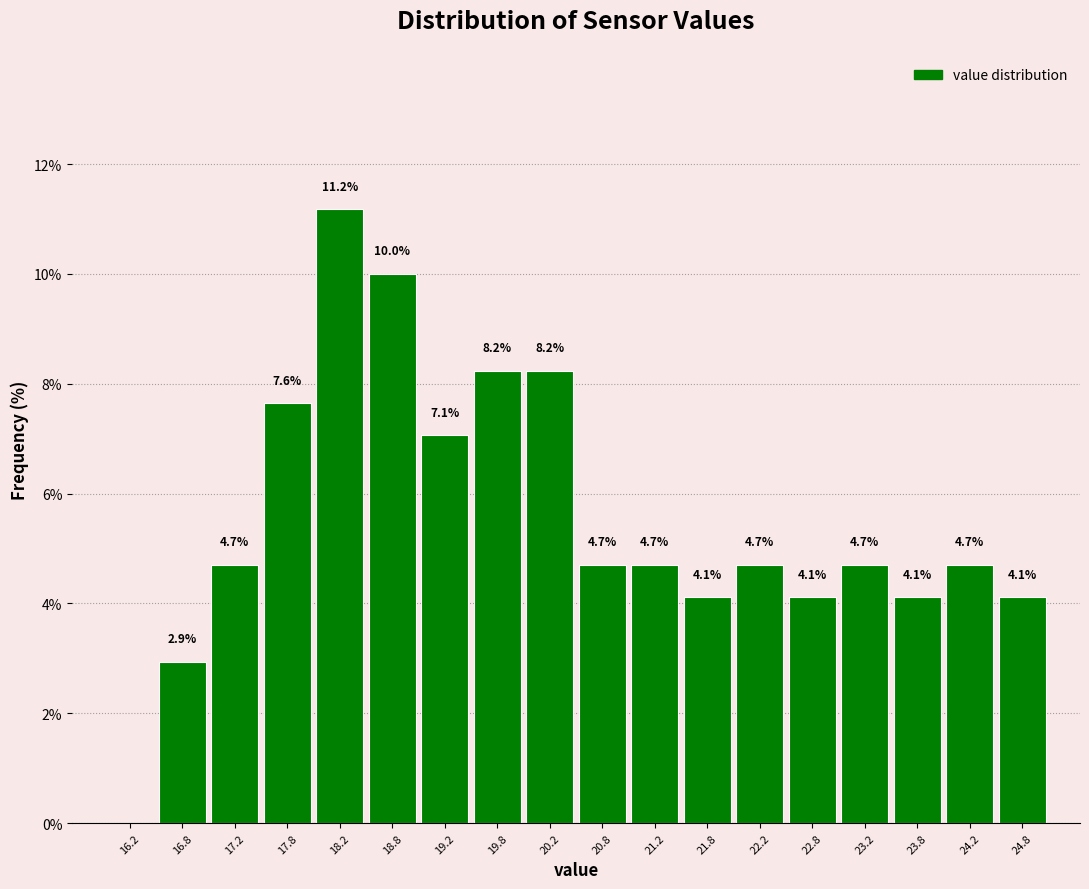

Which range on the x-axis has the tallest bar?

18.0 to 18.5